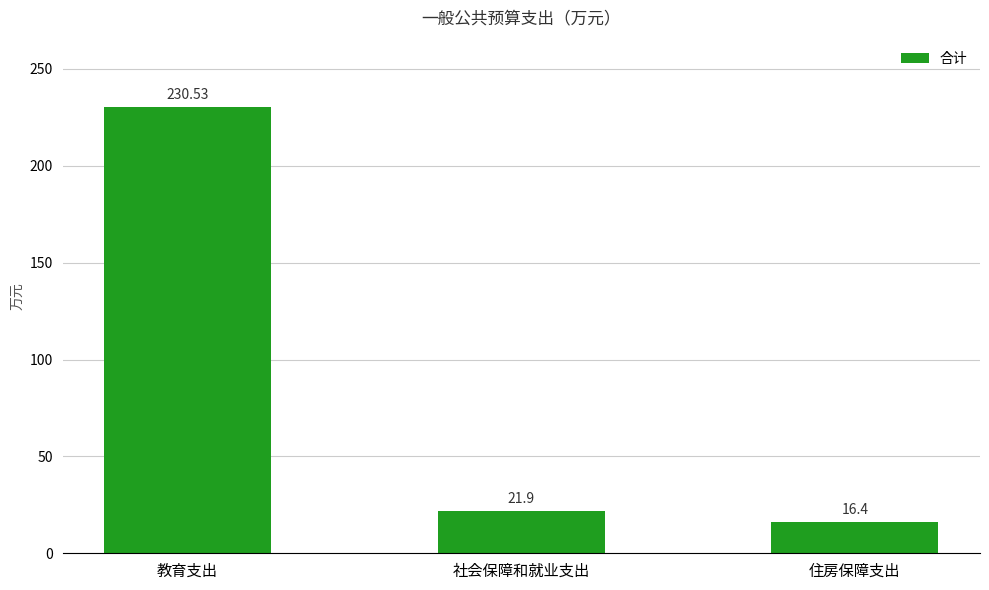

What is the change in value from 社会保障和就业支出 to 住房保障支出?

-5.5